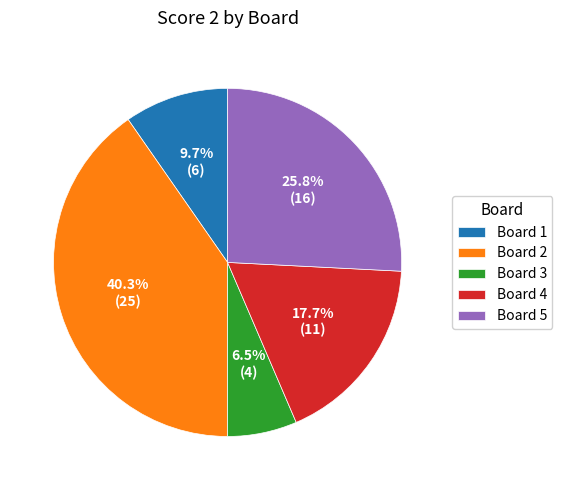

What percentage is NOT represented by Board 3?

93.5%